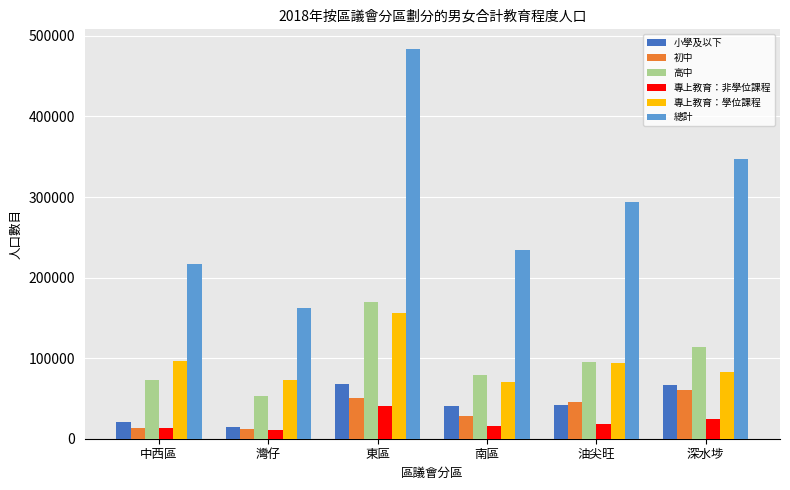

What position from the right is 油尖旺?

2